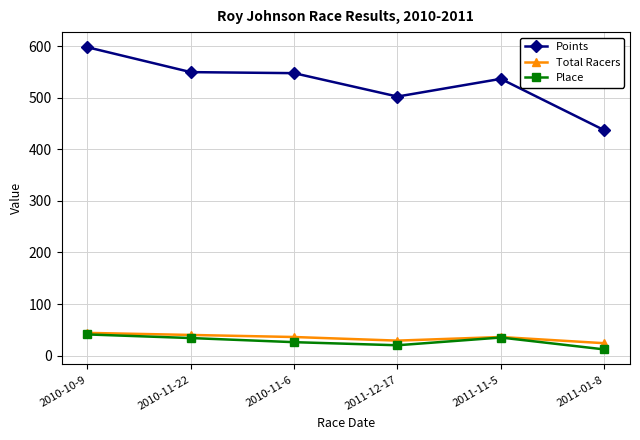

What value does the Total Racers series have at 2011-11-5?

36.0